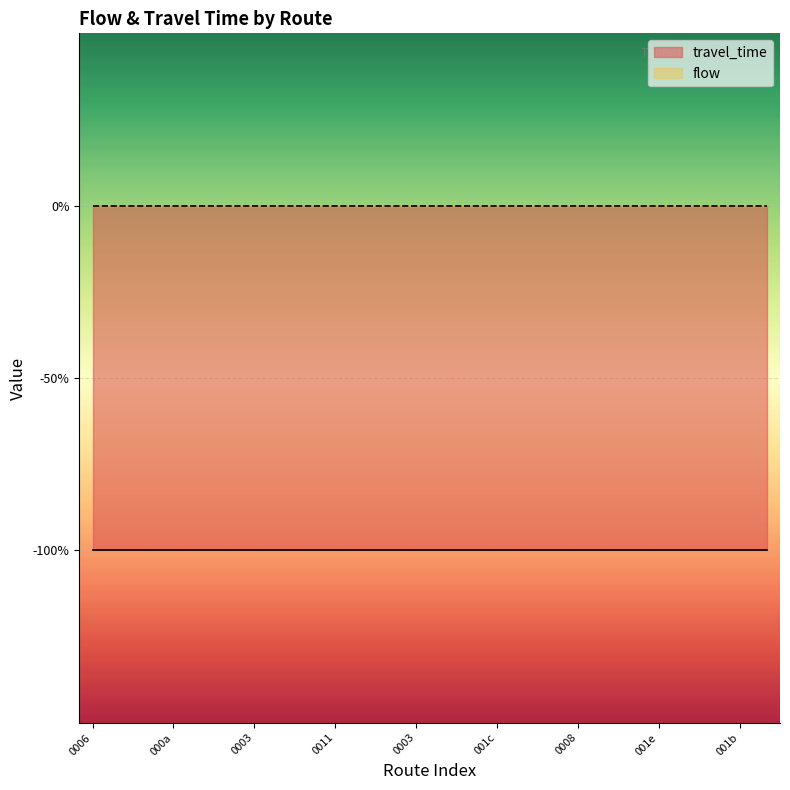

True or false: travel_time has a value of -1 at 3.

False